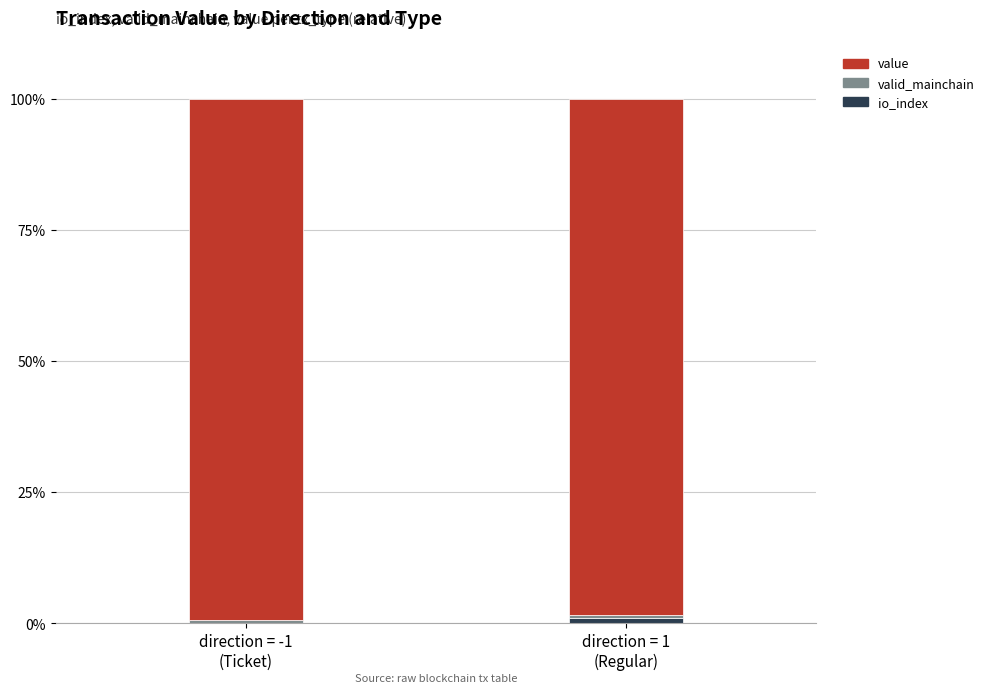

Are the bars grouped side by side (vs. stacked)?

No